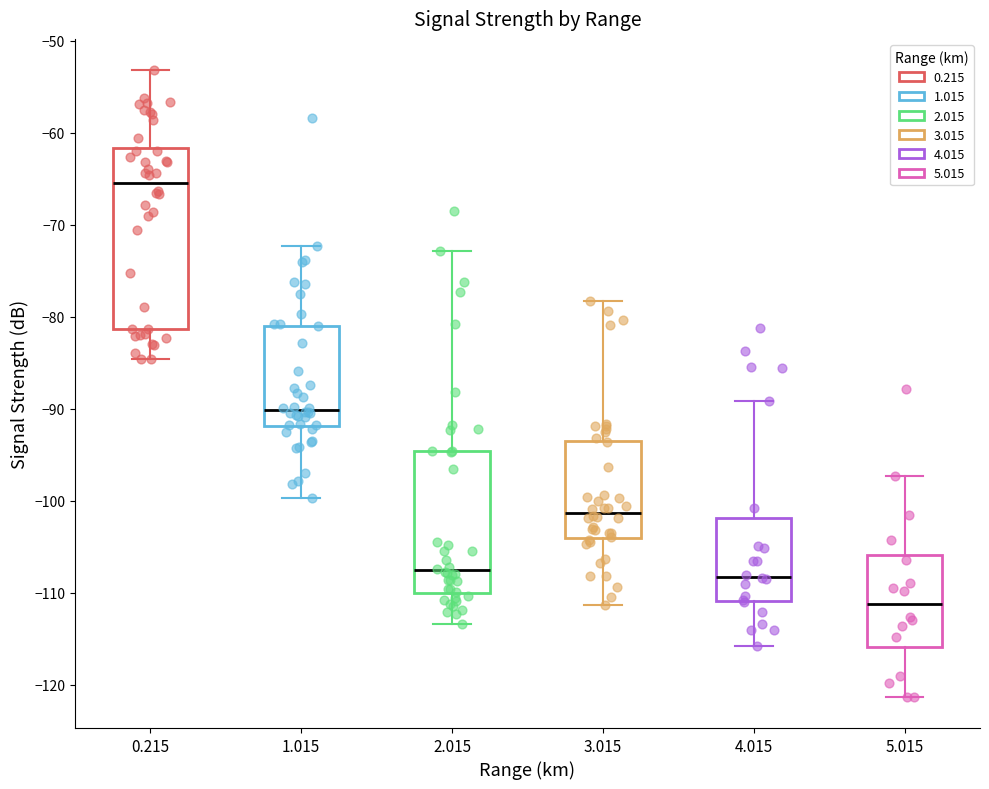

Which box's median line is the highest?

0.215